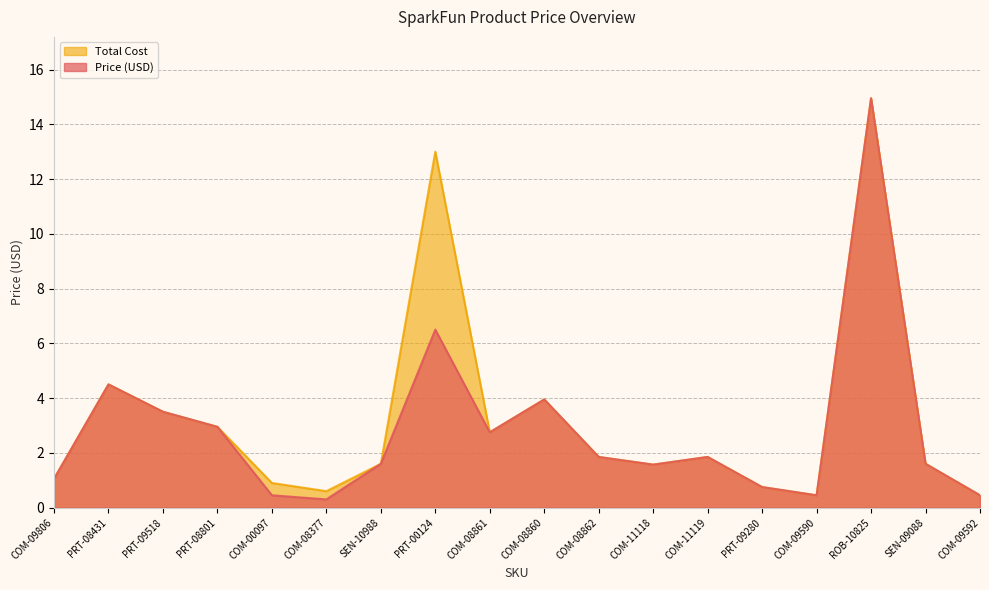

Reading left to right, extract all data points from this chart.

Price (USD): COM-09806=1.1	PRT-08431=4.5	PRT-09518=3.5	PRT-08801=3.0	COM-00097=0.5	COM-08377=0.3	SEN-10988=1.6	PRT-00124=6.5	COM-08861=2.8	COM-08860=4.0	COM-08862=1.9	COM-11118=1.6	COM-11119=1.9	PRT-09280=0.8	COM-09590=0.5	ROB-10825=14.9	SEN-09088=1.6	COM-09592=0.5
Total Cost: COM-09806=1.1	PRT-08431=4.5	PRT-09518=3.5	PRT-08801=3.0	COM-00097=0.9	COM-08377=0.6	SEN-10988=1.6	PRT-00124=13.0	COM-08861=2.8	COM-08860=4.0	COM-08862=1.9	COM-11118=1.6	COM-11119=1.9	PRT-09280=0.8	COM-09590=0.5	ROB-10825=14.9	SEN-09088=1.6	COM-09592=0.5